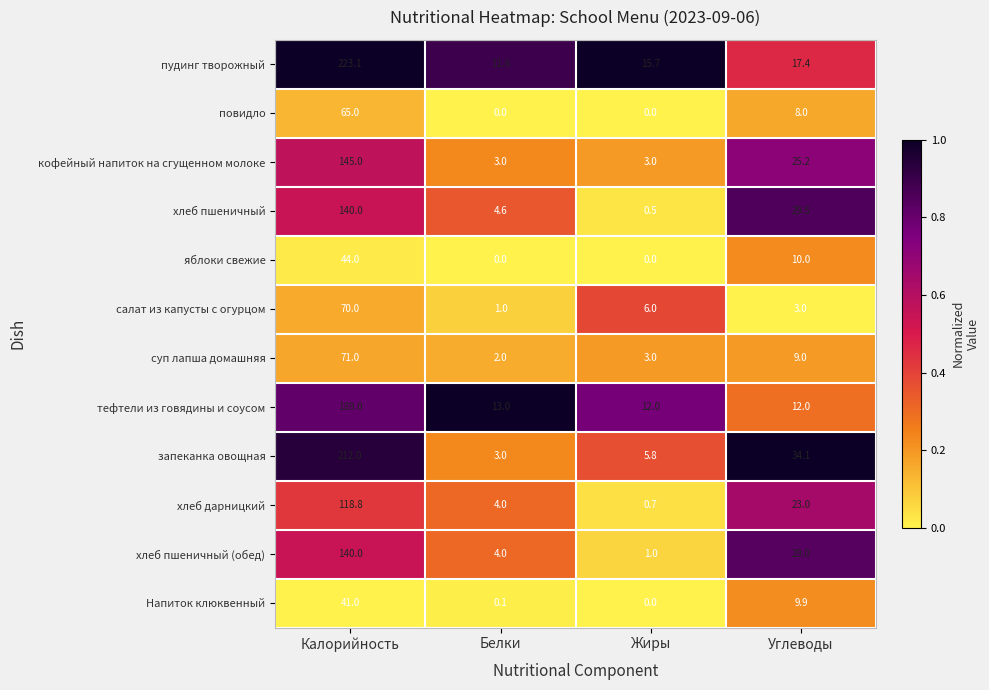

Is it true that салат из капусты с огурцом equals 1.0 at Белки?

True